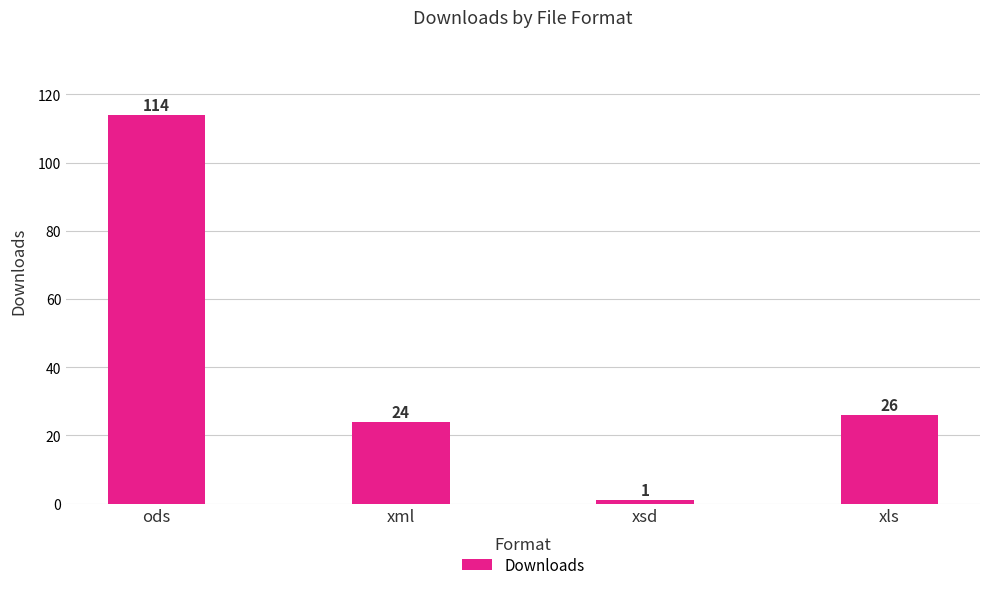

Reading right to left, transcribe all the data shown in this chart.

xls=26	xsd=1	xml=24	ods=114